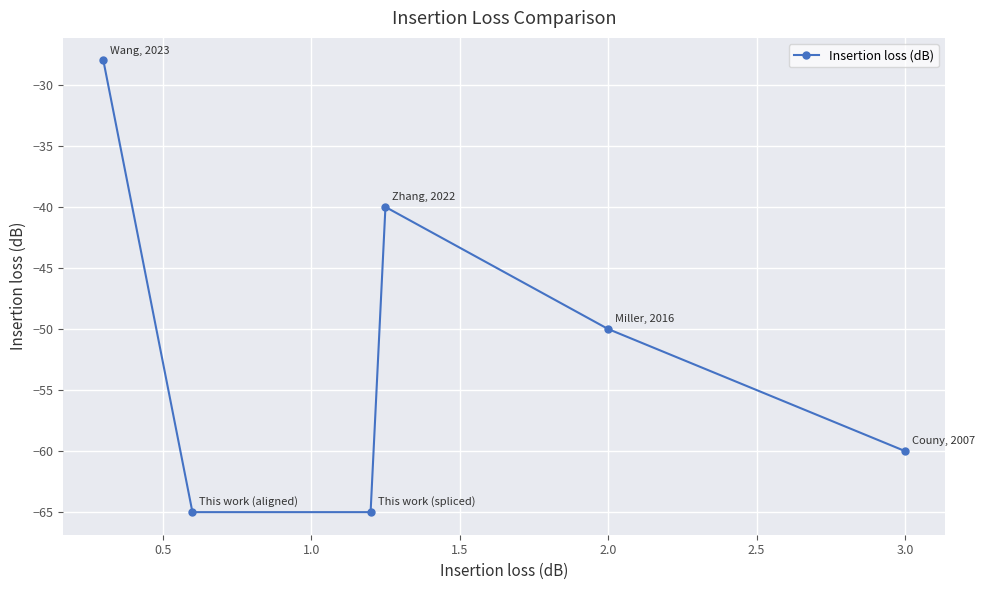

What is the sum of all values?

-308